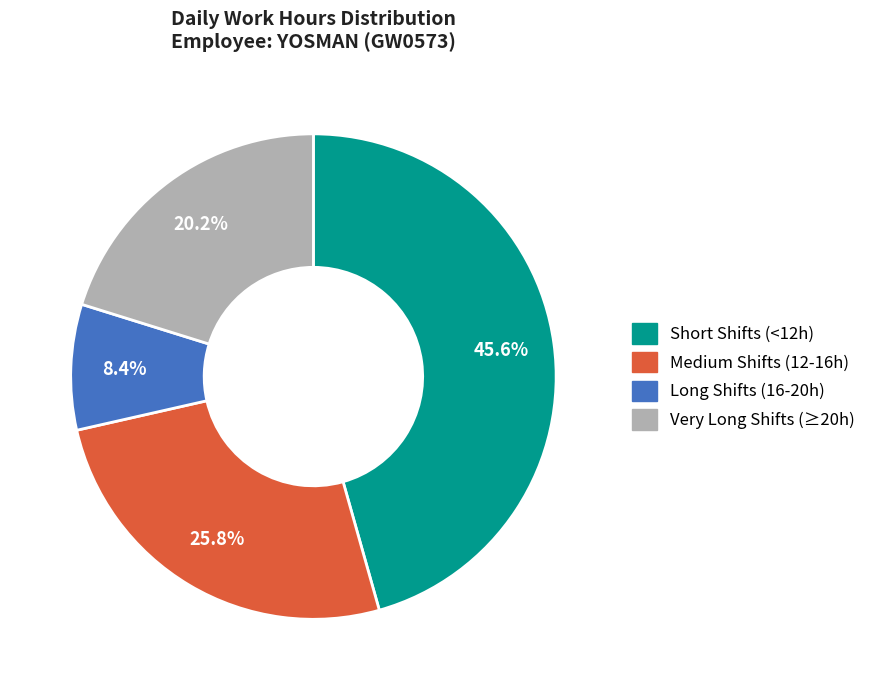

How many segments does this pie chart have?

4